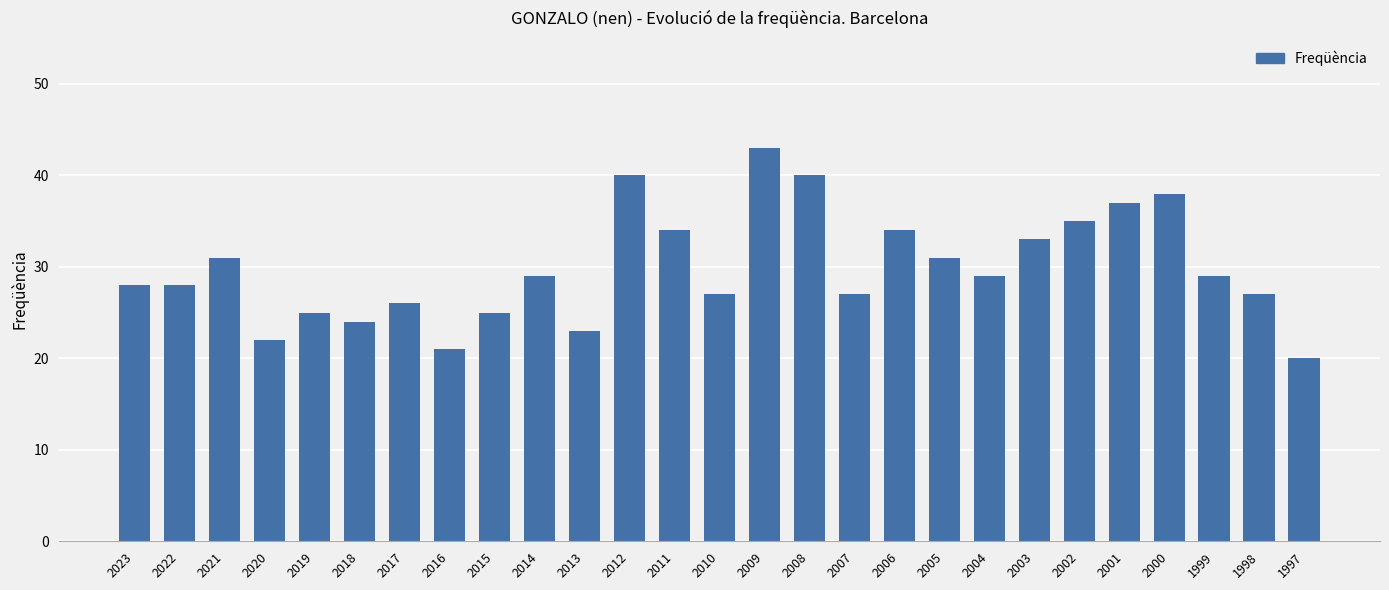

What is the sum of all values?

806